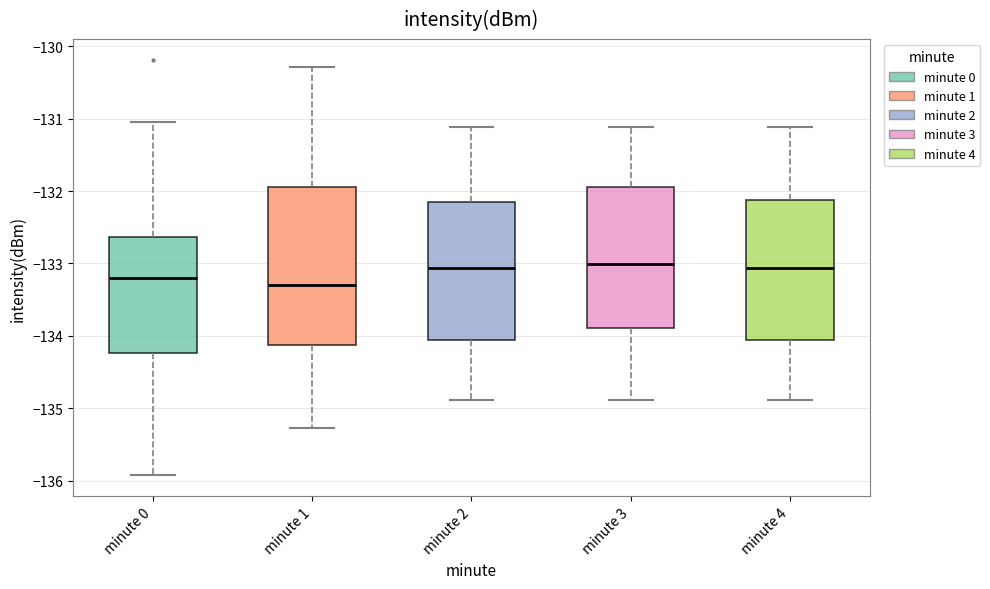

Comparing the boxes themselves (not the whiskers), which one is the tallest?

minute 1